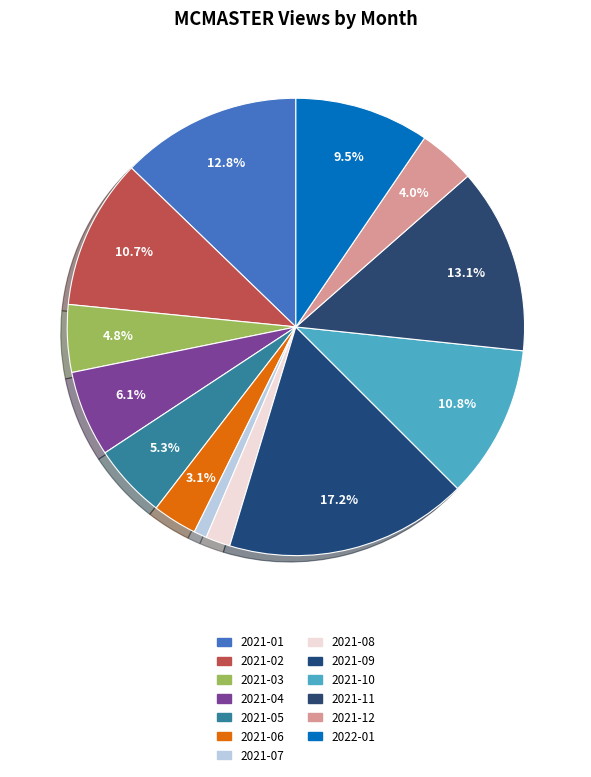

Which category has the biggest portion of the pie?

2021-09